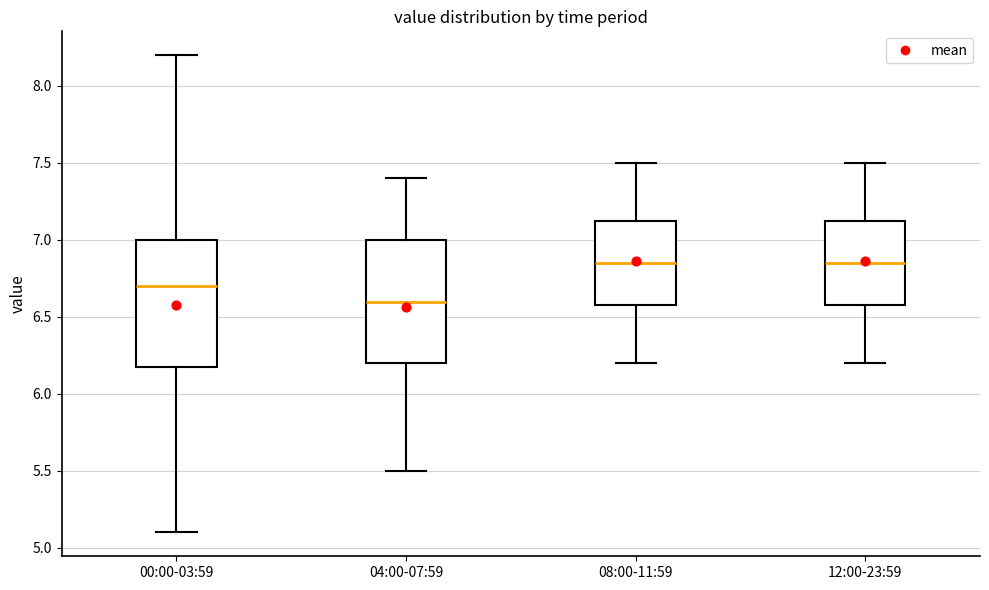

Where does the upper whisker of the box for 00:00-03:59 end on the y-axis? The values are not printed on the chart, so give them approximately, as read against the axis.

8.20